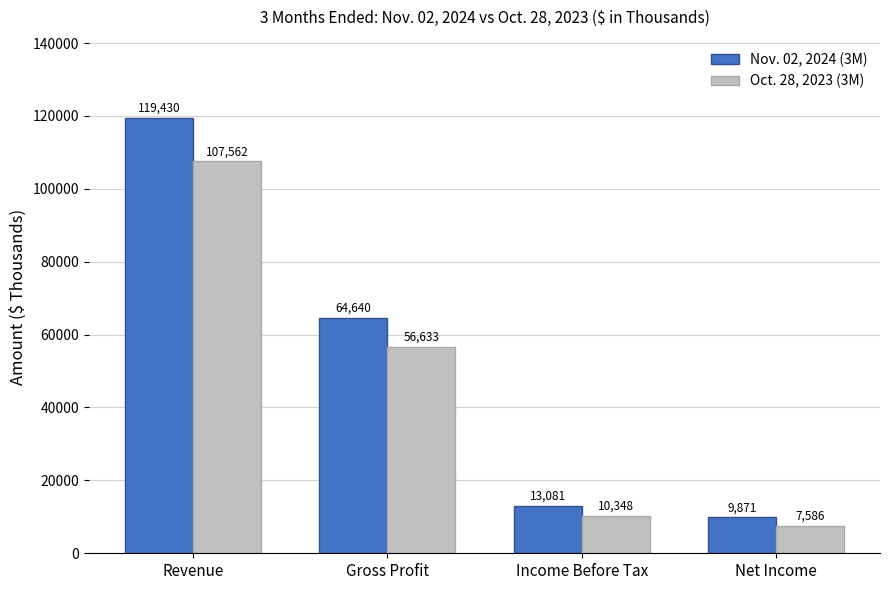

What is the difference between the second highest and second lowest values in the Nov. 02, 2024 (3M) series?

51559